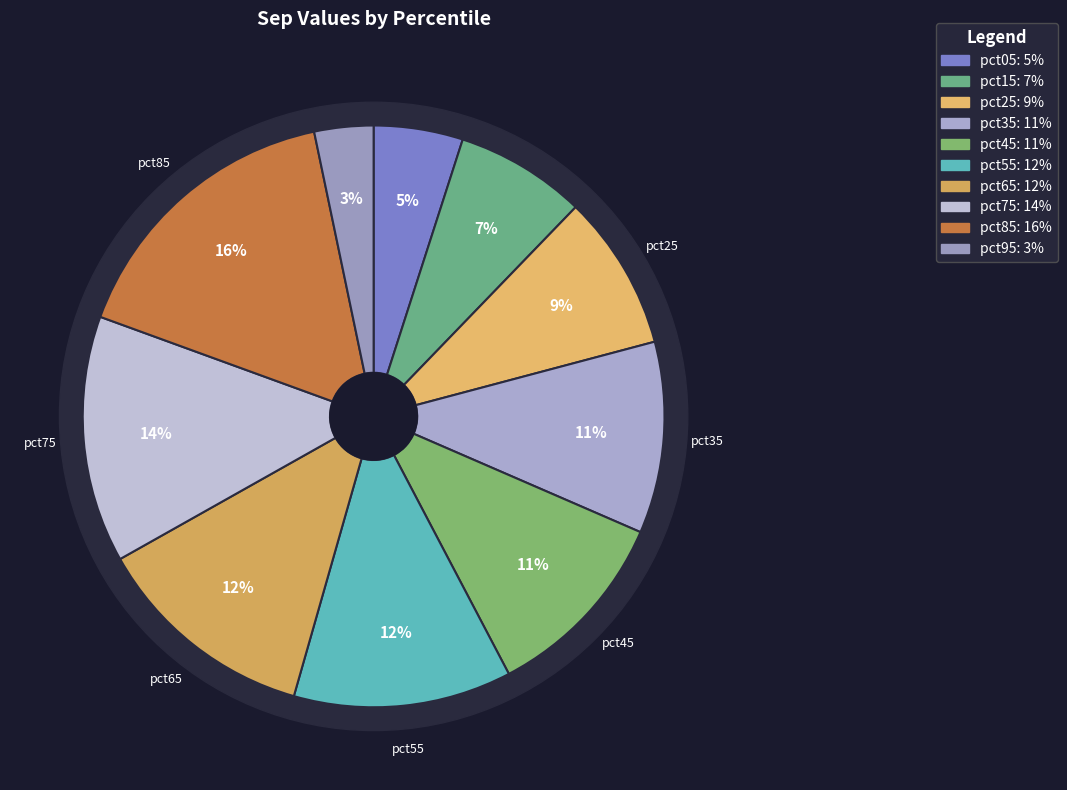

What percentage is the pct35 slice, to the nearest percent?

11%